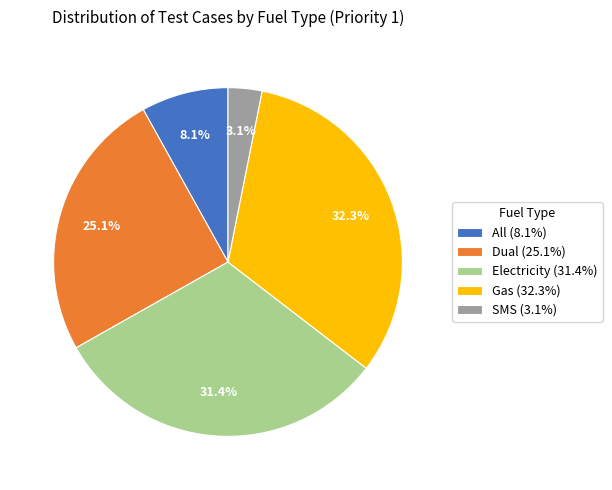

Which has a higher value, Gas (32.3%) or SMS (3.1%)?

Gas (32.3%)